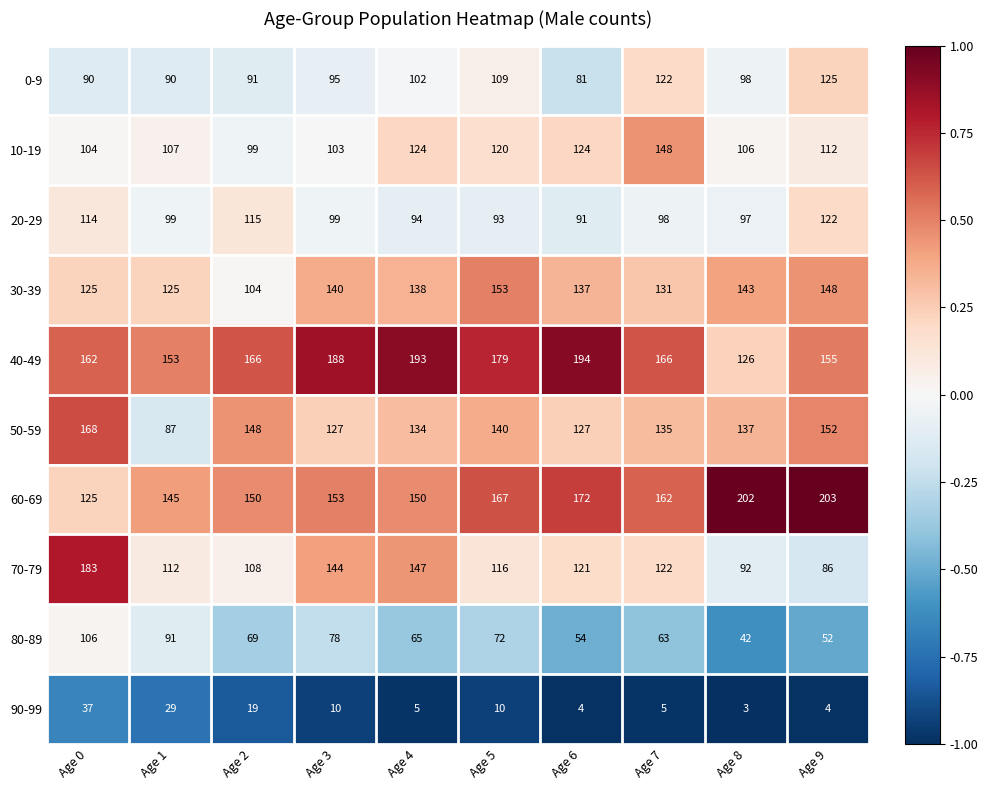

What value does the 20-29 series have at Age 9, to the nearest 5?

120